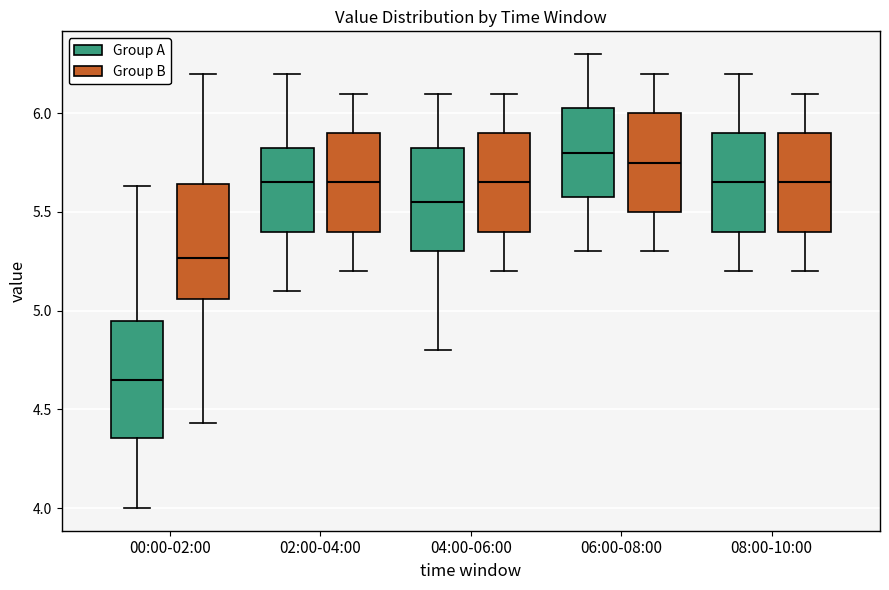

Reading left to right, transcribe this box plot: for each box, give where its median line is, the range the box spans, and where its two whiskers end, as read against the y-axis. The values are not printed on the chart, so give them approximately, as read against the axis.

00:00-02:00 (Group A): median 4.65, box 4.35 to 4.95, whiskers 4.00 to 5.65
00:00-02:00 (Group B): median 5.25, box 5.05 to 5.65, whiskers 4.45 to 6.20
02:00-04:00 (Group A): median 5.65, box 5.40 to 5.85, whiskers 5.10 to 6.20
02:00-04:00 (Group B): median 5.65, box 5.40 to 5.90, whiskers 5.20 to 6.10
04:00-06:00 (Group A): median 5.55, box 5.30 to 5.85, whiskers 4.80 to 6.10
04:00-06:00 (Group B): median 5.65, box 5.40 to 5.90, whiskers 5.20 to 6.10
06:00-08:00 (Group A): median 5.80, box 5.60 to 6.05, whiskers 5.30 to 6.30
06:00-08:00 (Group B): median 5.75, box 5.50 to 6.00, whiskers 5.30 to 6.20
08:00-10:00 (Group A): median 5.65, box 5.40 to 5.90, whiskers 5.20 to 6.20
08:00-10:00 (Group B): median 5.65, box 5.40 to 5.90, whiskers 5.20 to 6.10